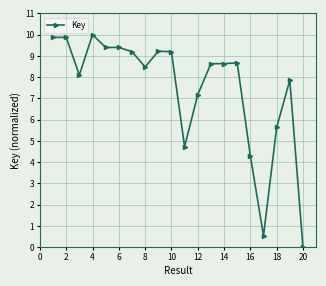

How many values are above zero?

19